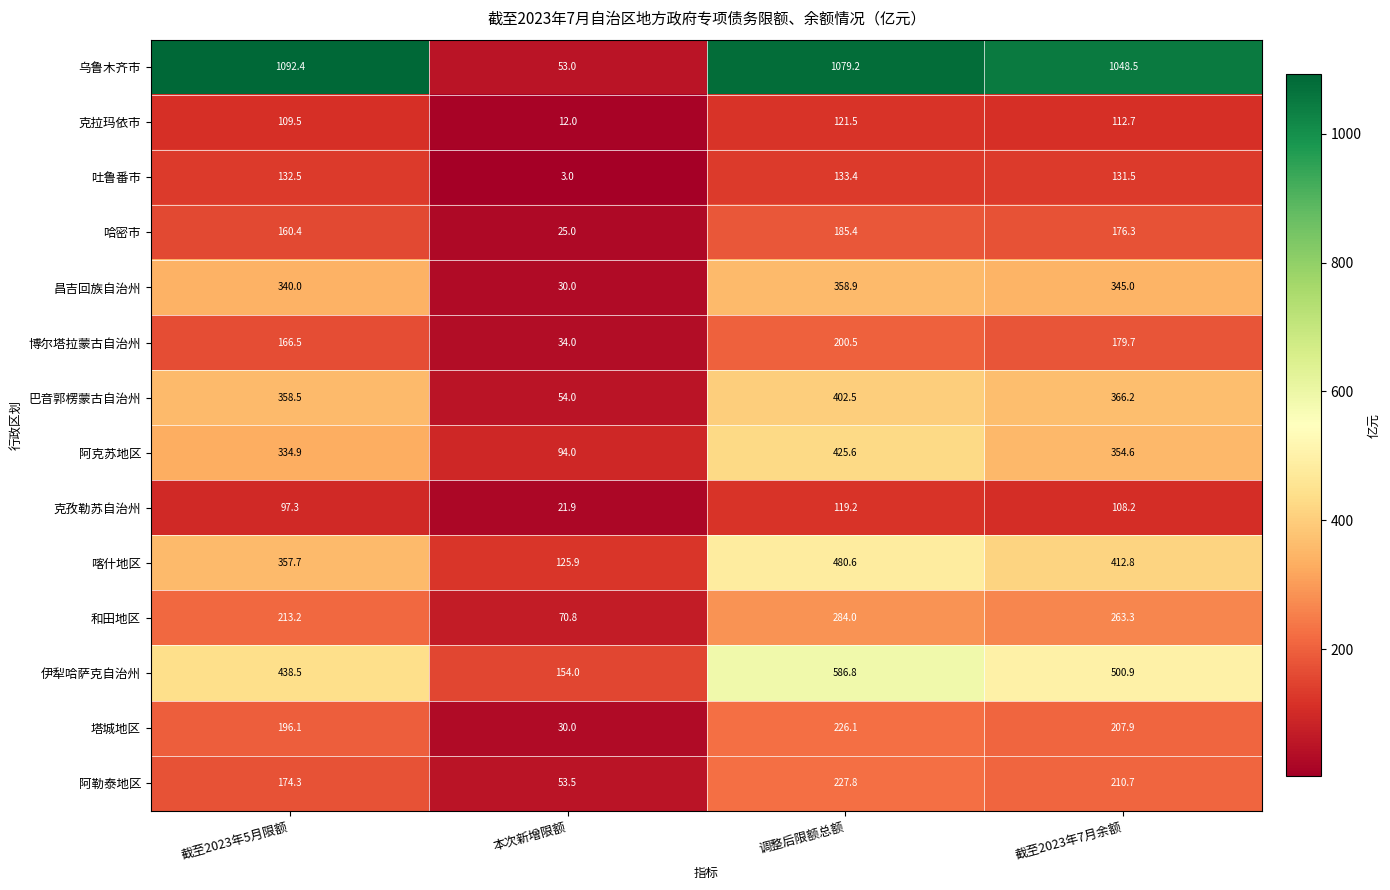

What is the highest value of the 哈密市 series?

185.4